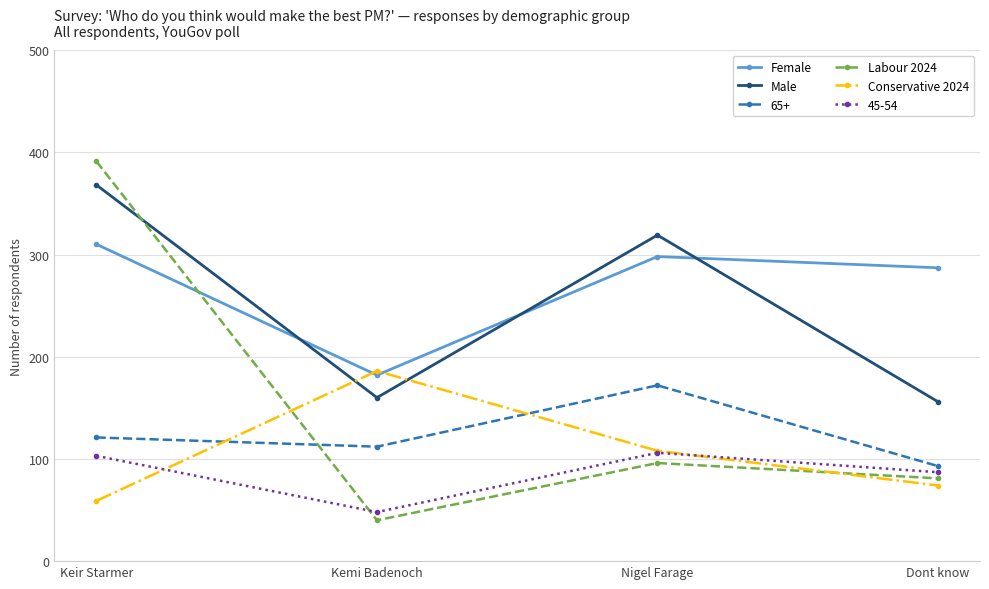

The Labour 2024 series shows 37 at Dont know. True or false?

False